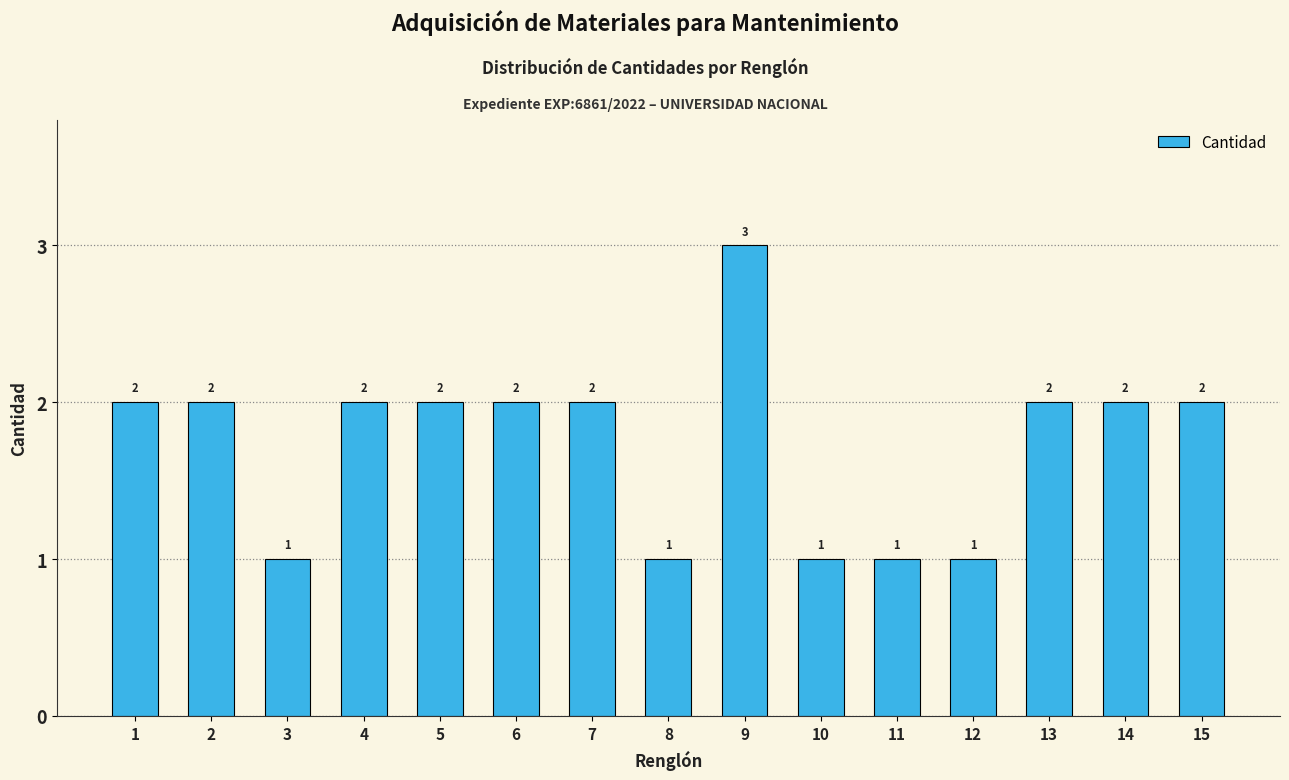

Reading right to left, what are all the values shown in this chart?

15=2	14=2	13=2	12=1	11=1	10=1	9=3	8=1	7=2	6=2	5=2	4=2	3=1	2=2	1=2